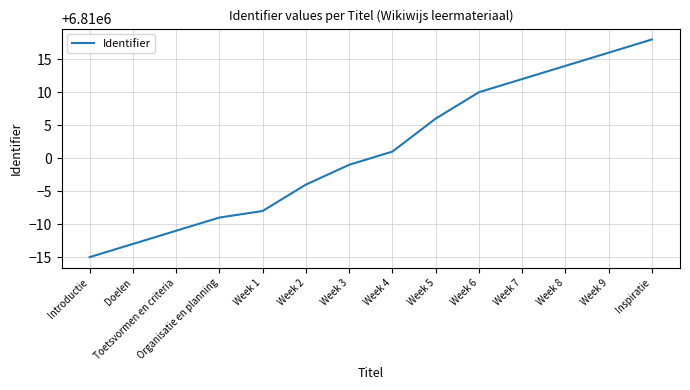

Reading right to left, transcribe all the data shown in this chart.

Inspiratie=6810018	Week 9=6810016	Week 8=6810014	Week 7=6810012	Week 6=6810010	Week 5=6810006	Week 4=6810001	Week 3=6809999	Week 2=6809996	Week 1=6809992	Organisatie en planning=6809991	Toetsvormen en criteria=6809989	Doelen=6809987	Introductie=6809985